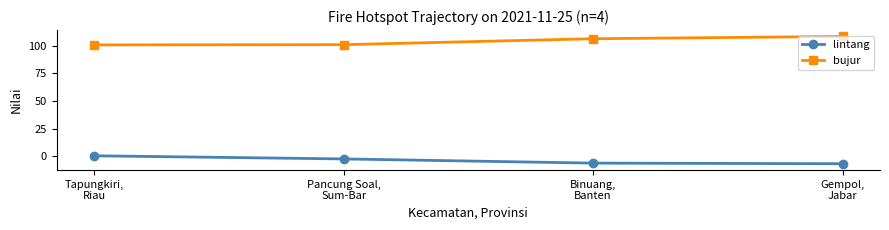

True or false: bujur has more than 1 points higher than both neighbors.

False